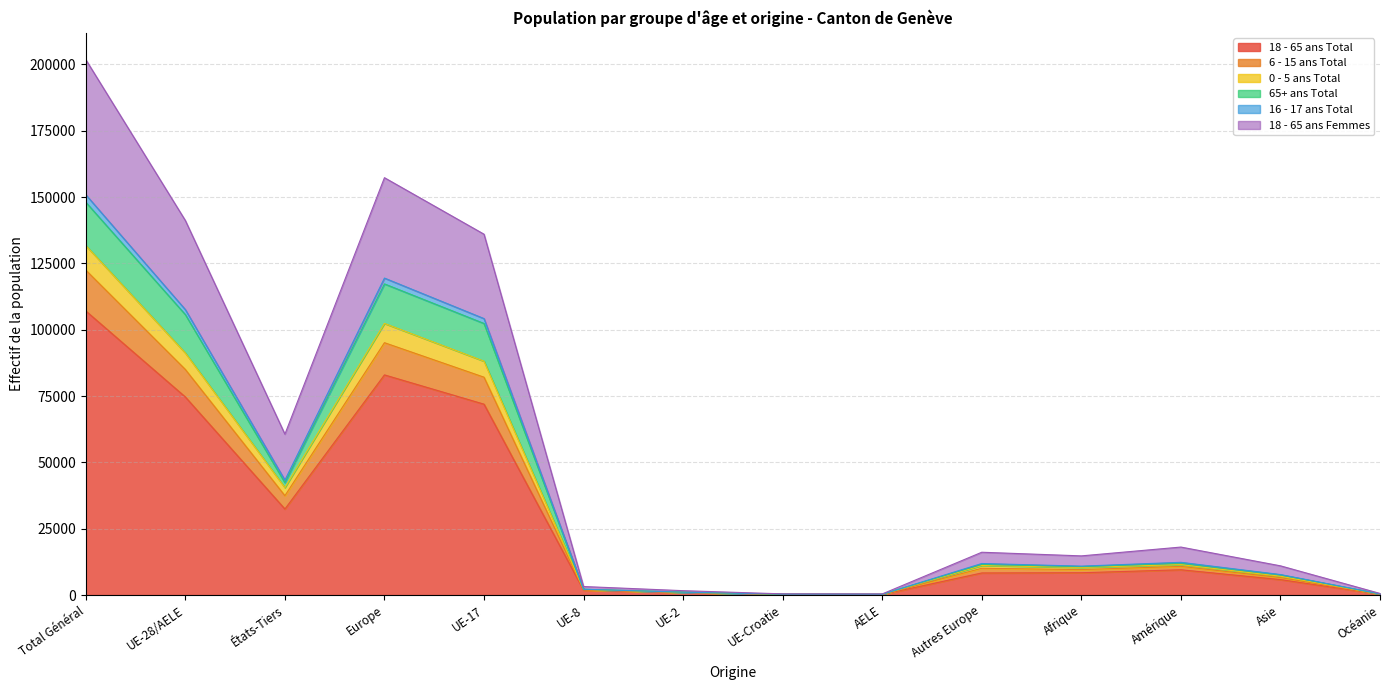

Does the chart display data point markers on the line(s)?

No